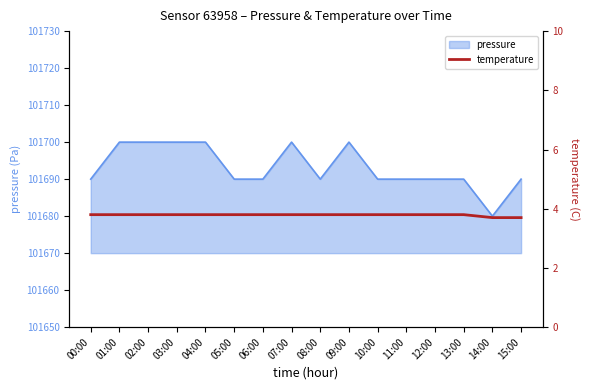

The chart shows a value of 0.9 at 05:00. True or false?

False